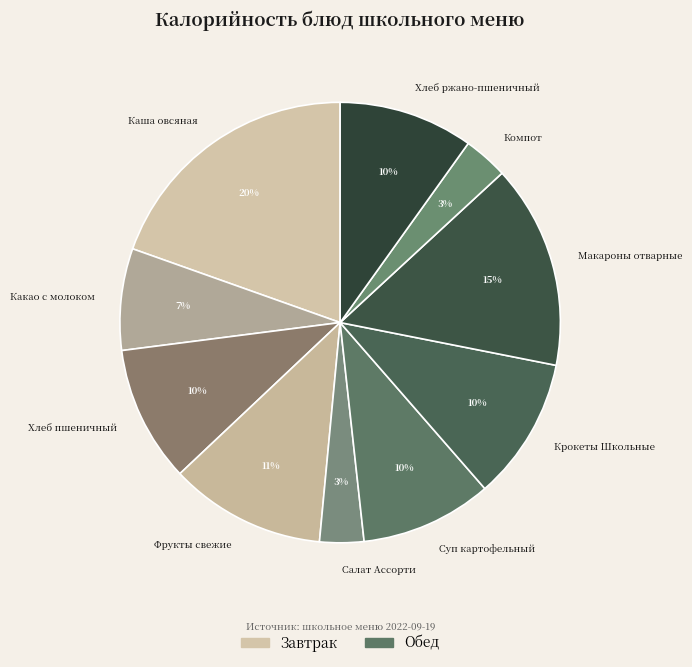

Which category has the biggest portion of the pie?

Каша овсяная